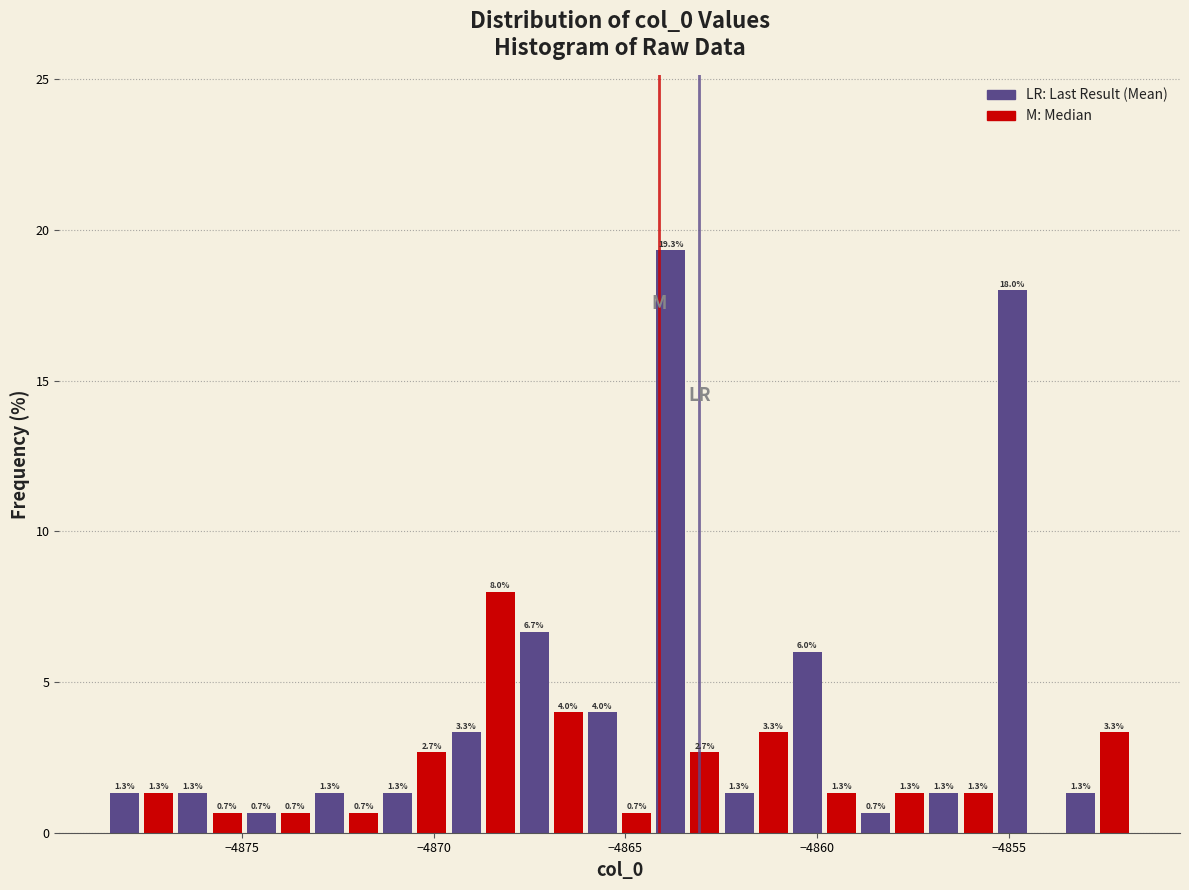

Around what value on the x-axis is the tallest bar? Give the approximate position of its centre, as read against the axis.

-4864.0